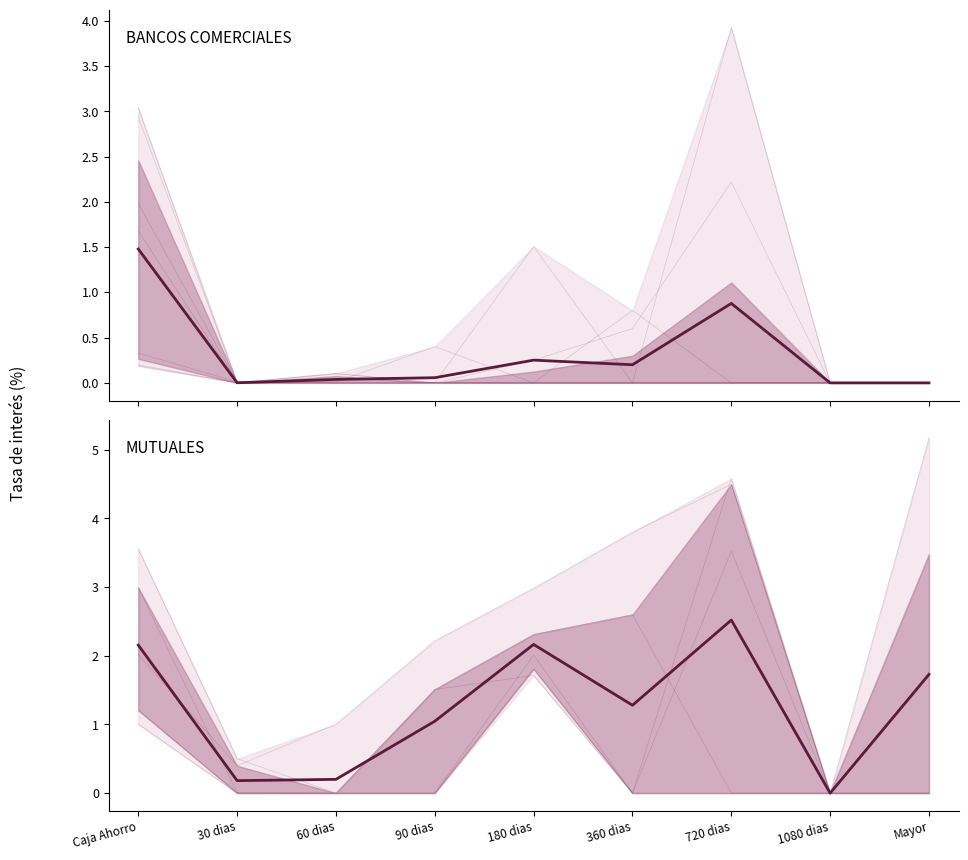

What is the difference between the maximum and minimum values in the MUTUALES series?

2.5